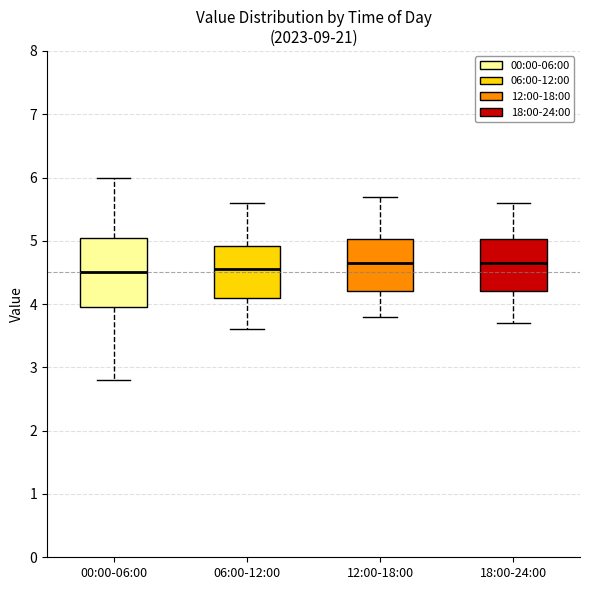

Reading left to right, read every box against the y-axis: the position of its median line, the range the box covers, and the ends of its whiskers. The values are not printed on the chart, so give them approximately, as read against the axis.

00:00-06:00: median 4.5, box 4.0 to 5.1, whiskers 2.8 to 6.0
06:00-12:00: median 4.6, box 4.1 to 4.9, whiskers 3.6 to 5.6
12:00-18:00: median 4.7, box 4.2 to 5.0, whiskers 3.8 to 5.7
18:00-24:00: median 4.7, box 4.2 to 5.0, whiskers 3.7 to 5.6